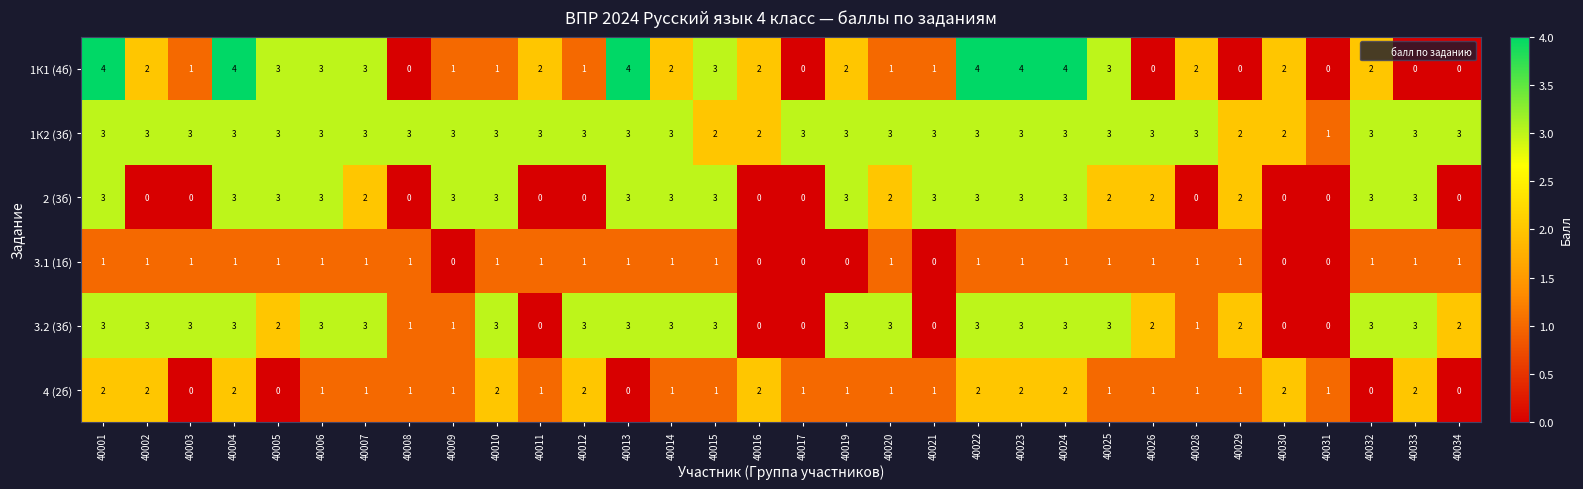

What is the maximum value shown in the chart?

4